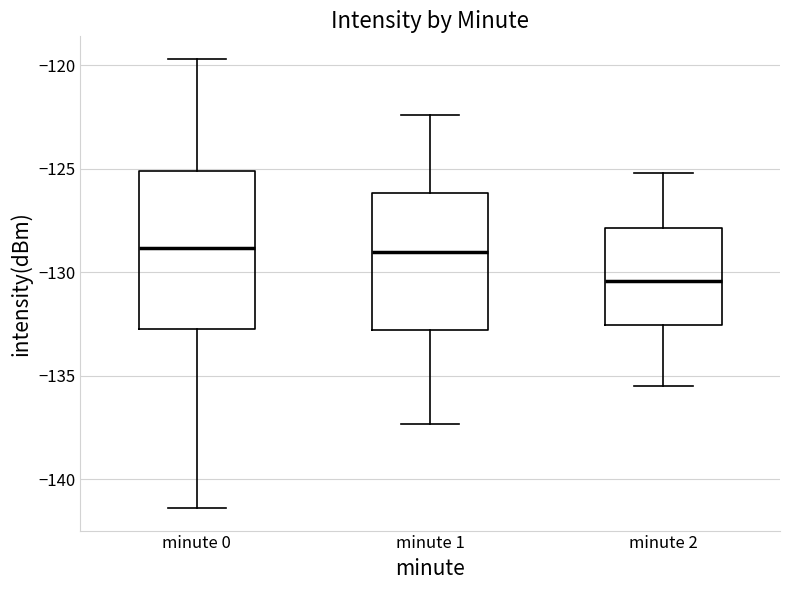

Comparing the boxes themselves (not the whiskers), which one is the tallest?

minute 0